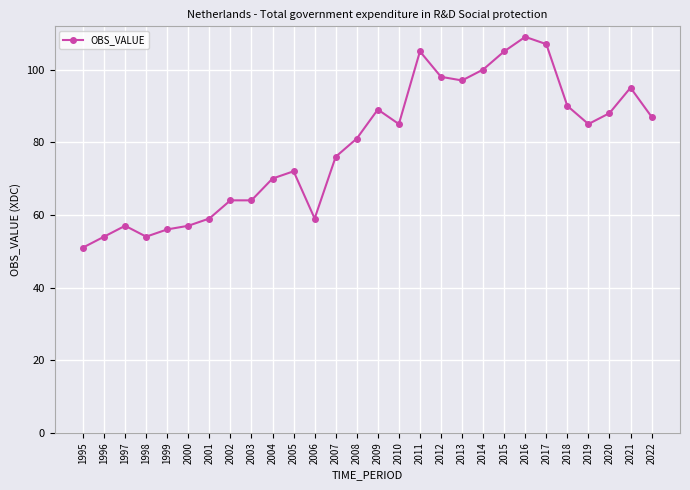

Read the value at 1999, to the nearest 10.

60